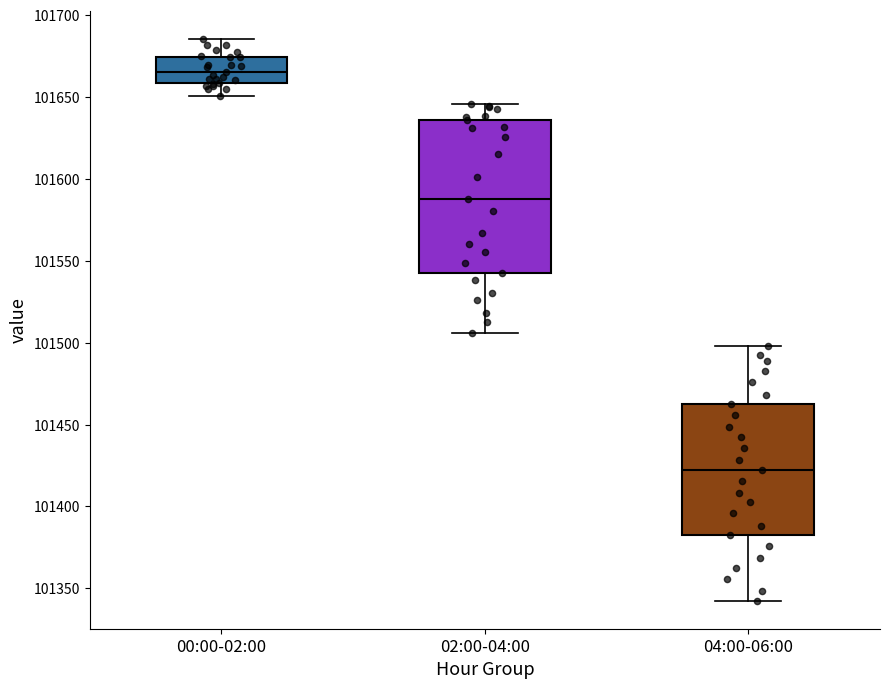

Which box is the tallest, from its lower edge to its upper edge?

02:00-04:00